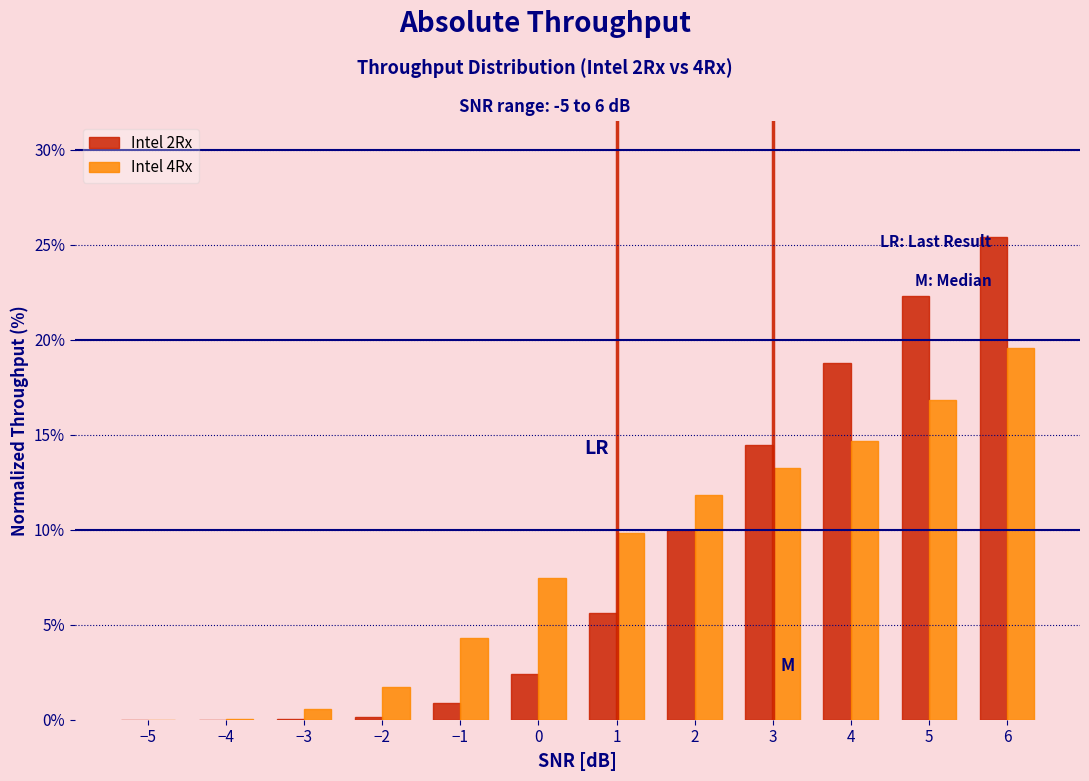

At which category is the sum across all series the highest?

6